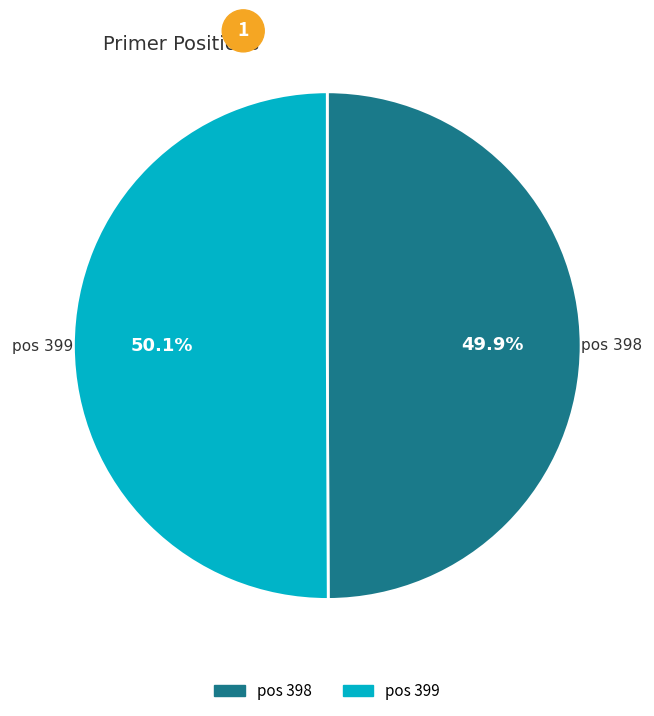

Is there a majority slice in this chart?

Yes